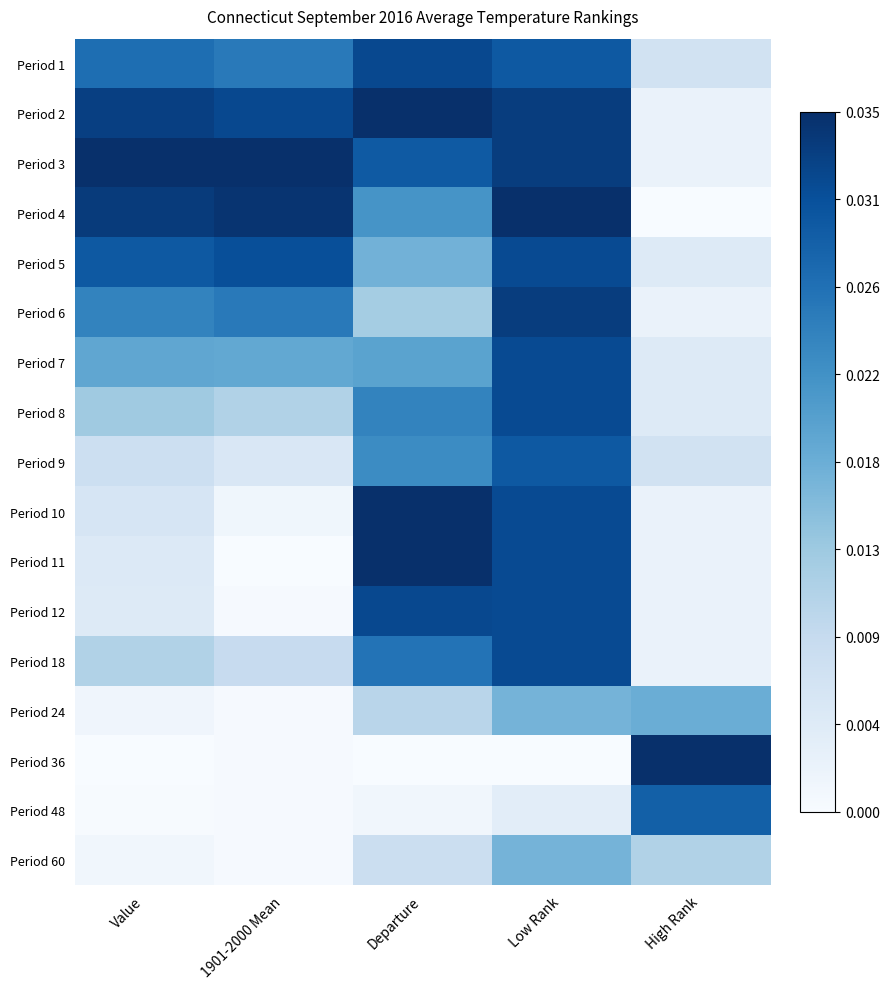

Rank the series by their maximum value, from lowest to highest.

Period 60, Period 24, Period 48, Period 9, Period 5, Period 7, Period 8, Period 18, Period 1, Period 12, Period 6, Period 2, Period 3, Period 4, Period 10, Period 11, Period 36